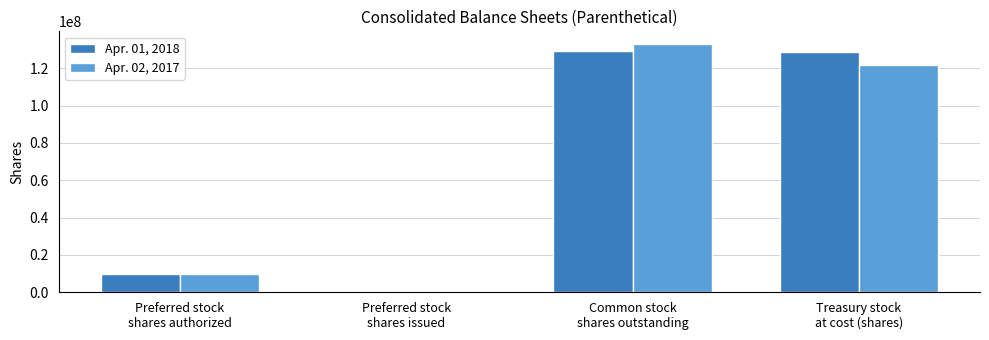

How many data points does each series have?

4